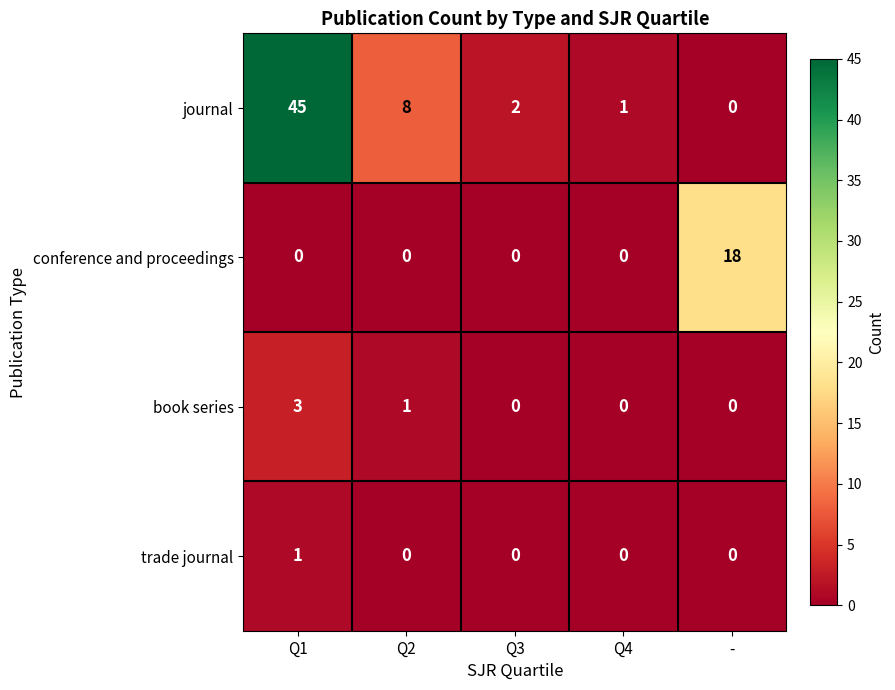

Which series has the largest total across all categories?

journal